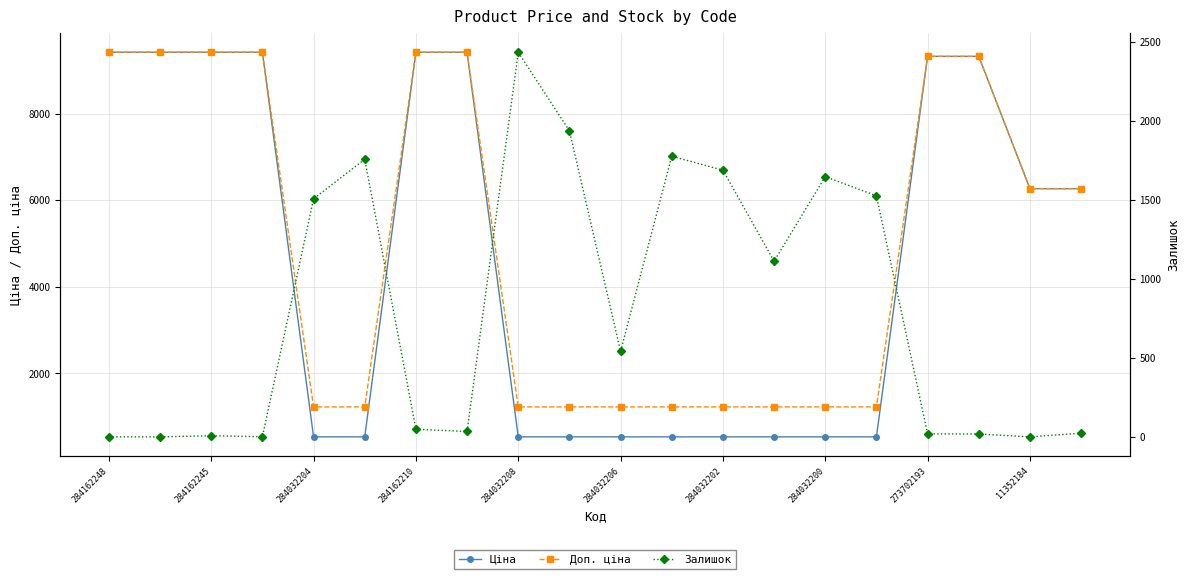

At how many categories does at least one series exceed 4581?

10